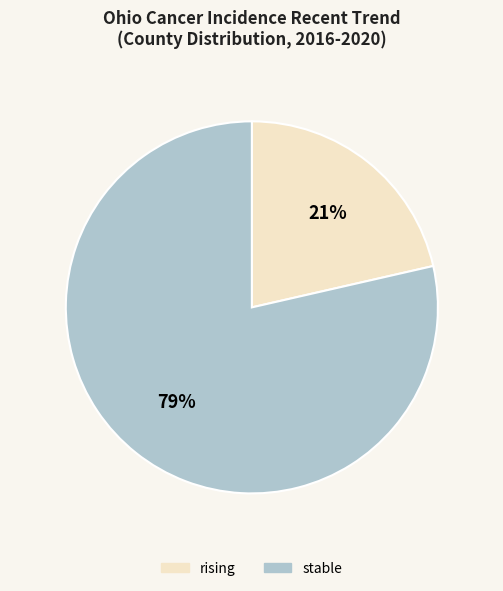

How many segments does this pie chart have?

2